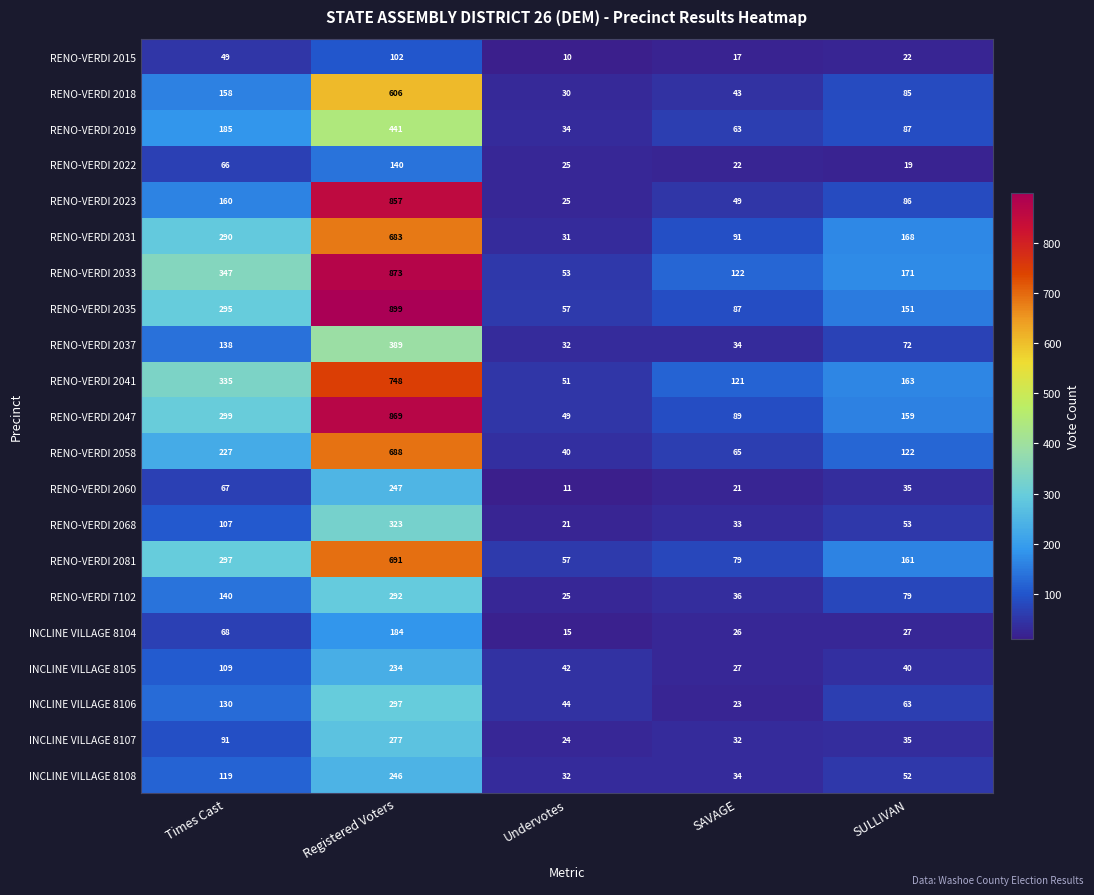

The RENO-VERDI 2041 series shows 163 at SULLIVAN. True or false?

True